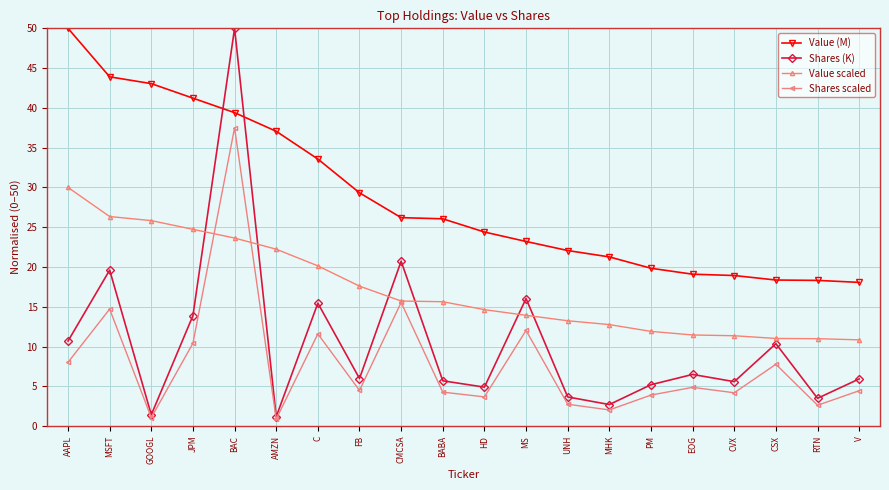

What is the total value across all series at BABA?

51.7